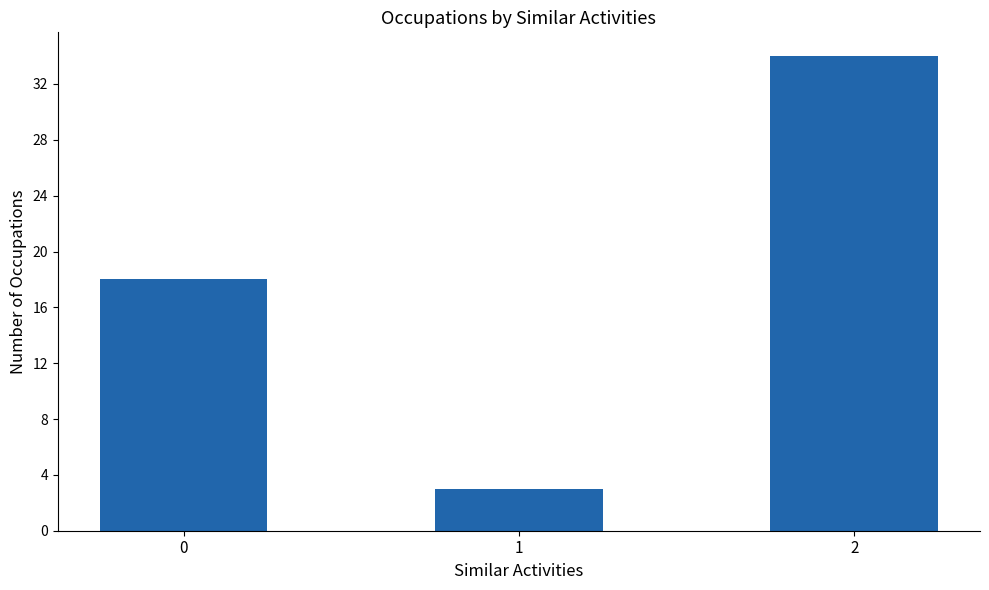

Reading left to right, transcribe all the data shown in this chart.

0=18	1=3	2=34